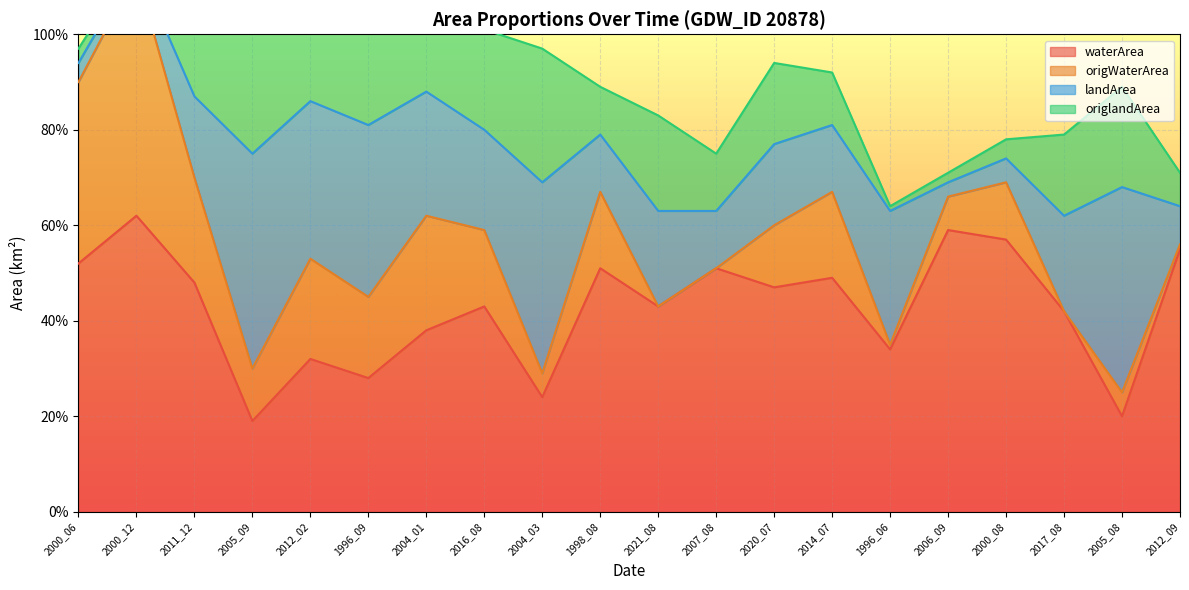

True or false: origWaterArea and waterArea cross at least once.

False